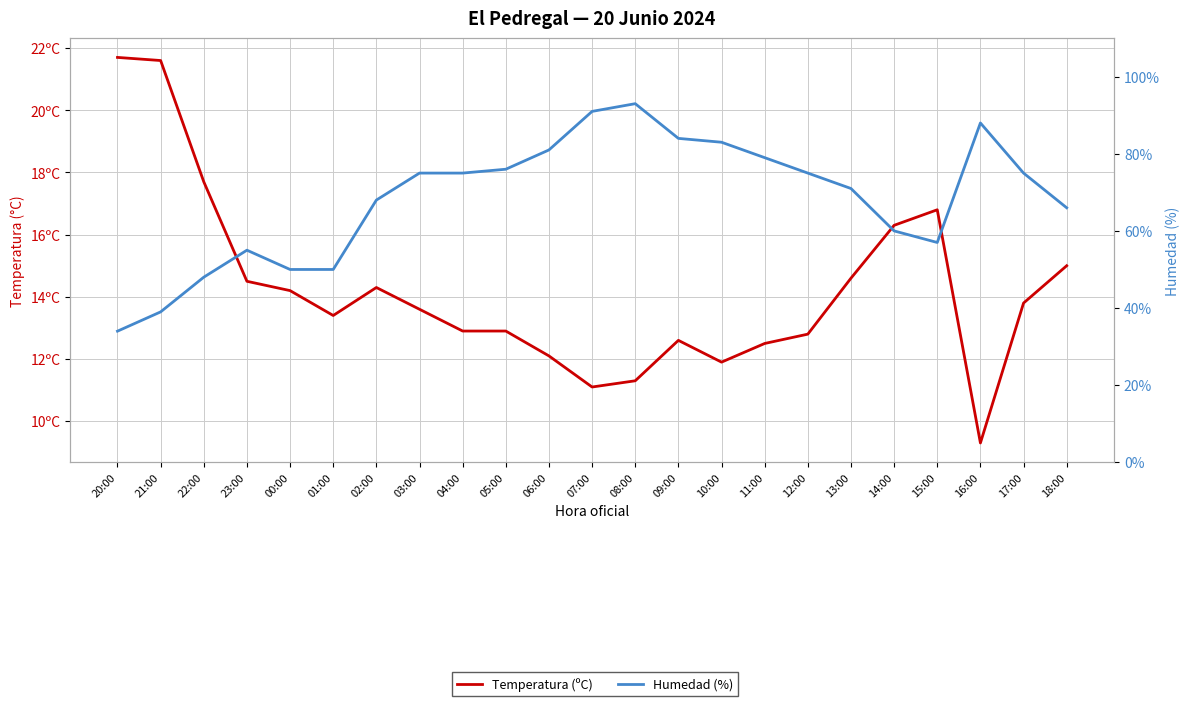

Reading left to right, transcribe all the data shown in this chart.

Temperatura (ºC): 21.7	21.6	17.7	14.5	14.2	13.4	14.3	13.6	12.9	12.9	12.1	11.1	11.3	12.6	11.9	12.5	12.8	14.6	16.3	16.8	9.3	13.8	15.0
Humedad (%): 34.0	39.0	48.0	55.0	50.0	50.0	68.0	75.0	75.0	76.0	81.0	91.0	93.0	84.0	83.0	79.0	75.0	71.0	60.0	57.0	88.0	75.0	66.0